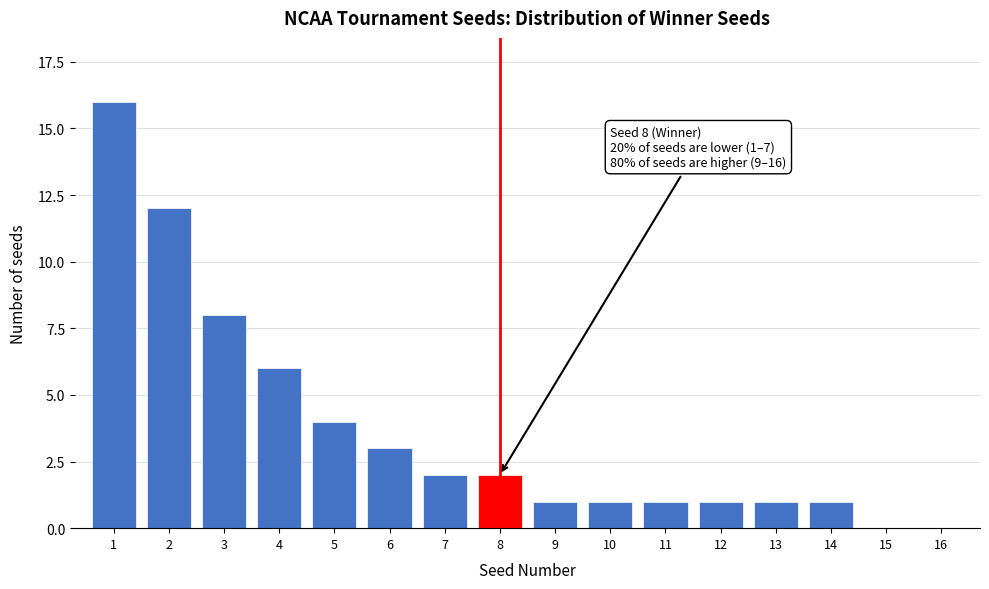

Reading right to left, transcribe all the data shown in this chart.

16=0	15=0	14=1	13=1	12=1	11=1	10=1	9=1	8=2	7=2	6=3	5=4	4=6	3=8	2=12	1=16